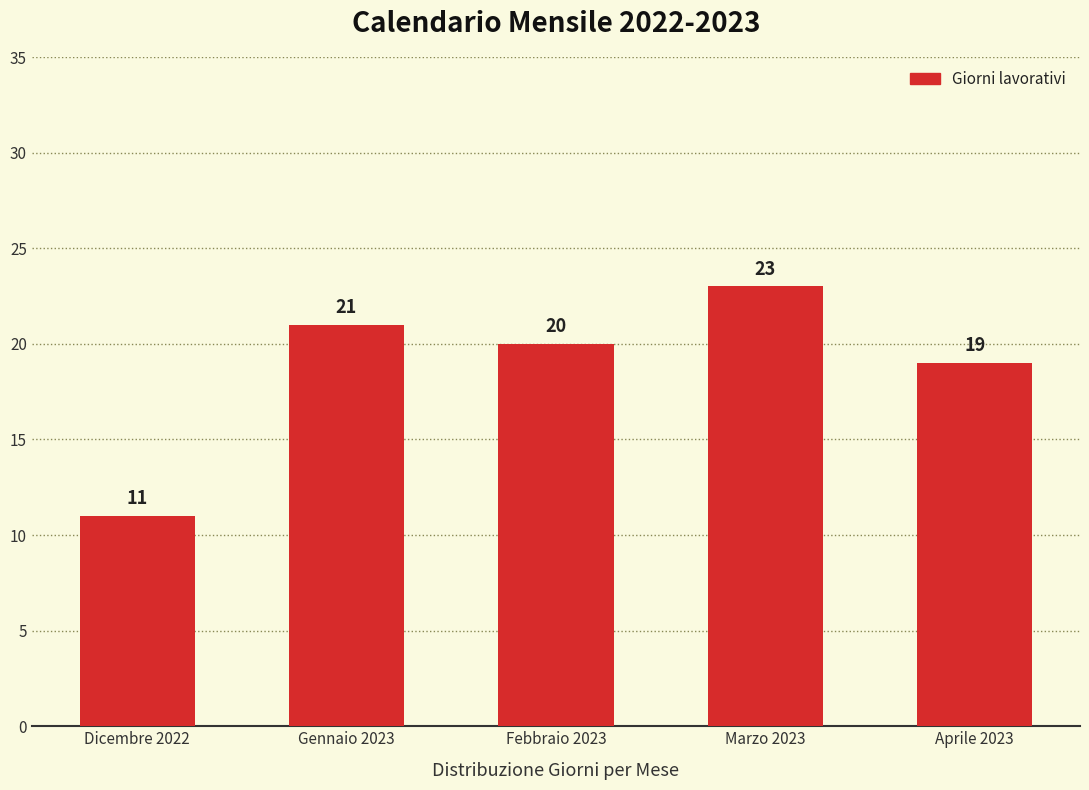

Which has a higher value, Aprile 2023 or Febbraio 2023?

Febbraio 2023